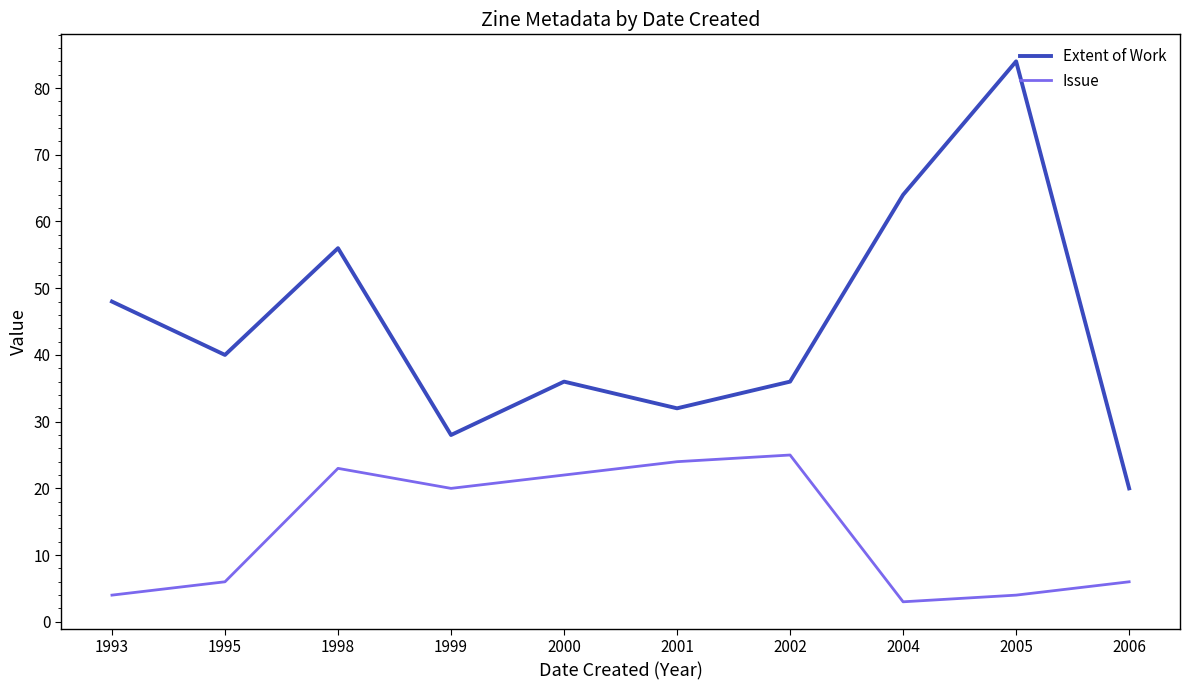

True or false: Issue and Extent of Work cross at least once.

False